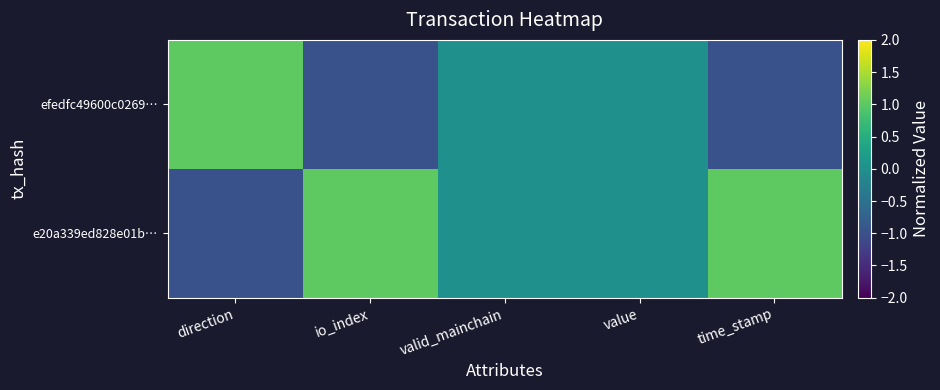

Which category has the highest value across all series?

io_index